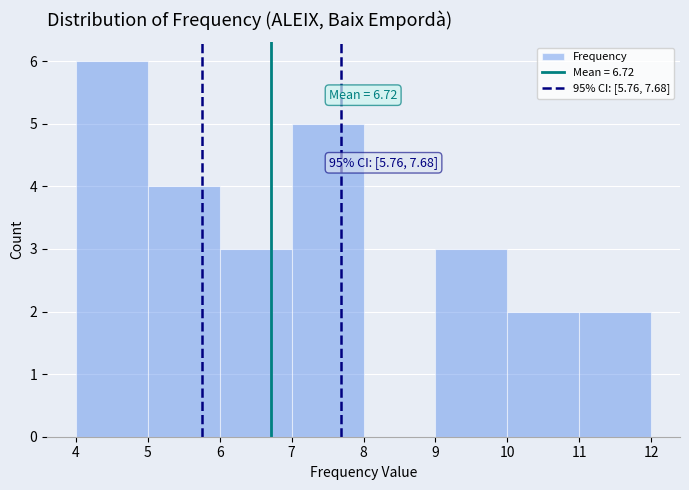

Which range on the x-axis has the tallest bar?

4 to 5